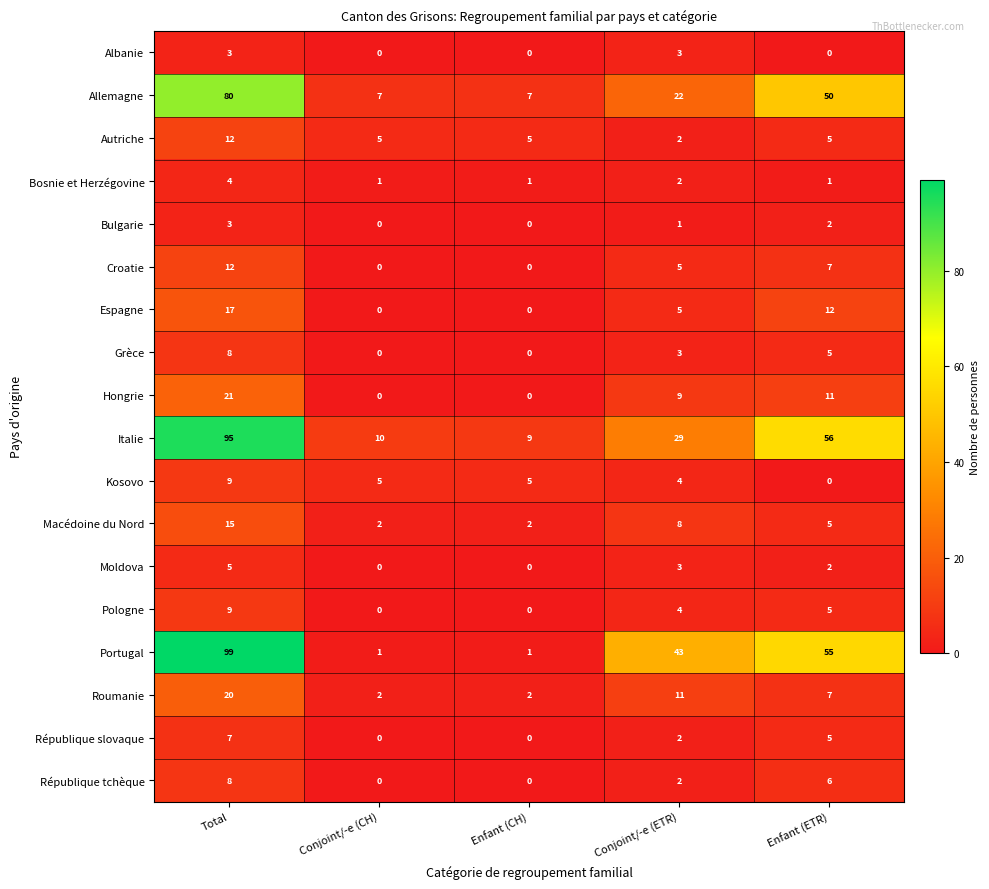

Where is Portugal nearest to the value 50?

Enfant (ETR)